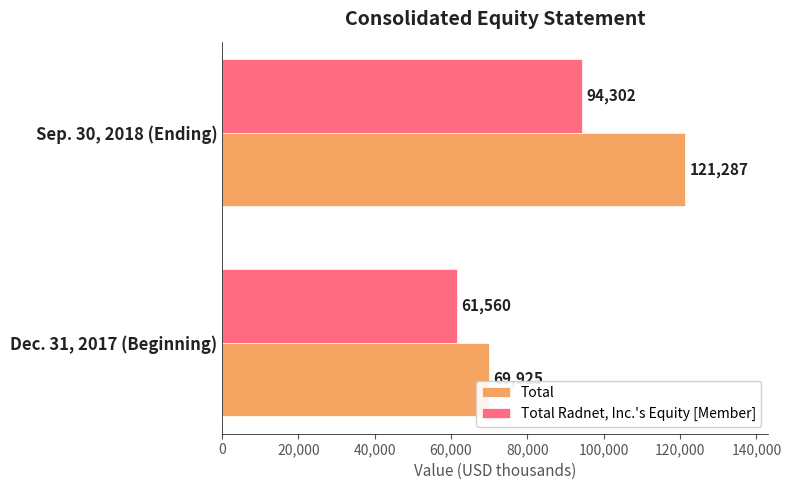

How many data points in Total Radnet, Inc.'s Equity [Member] are less than 94302?

1